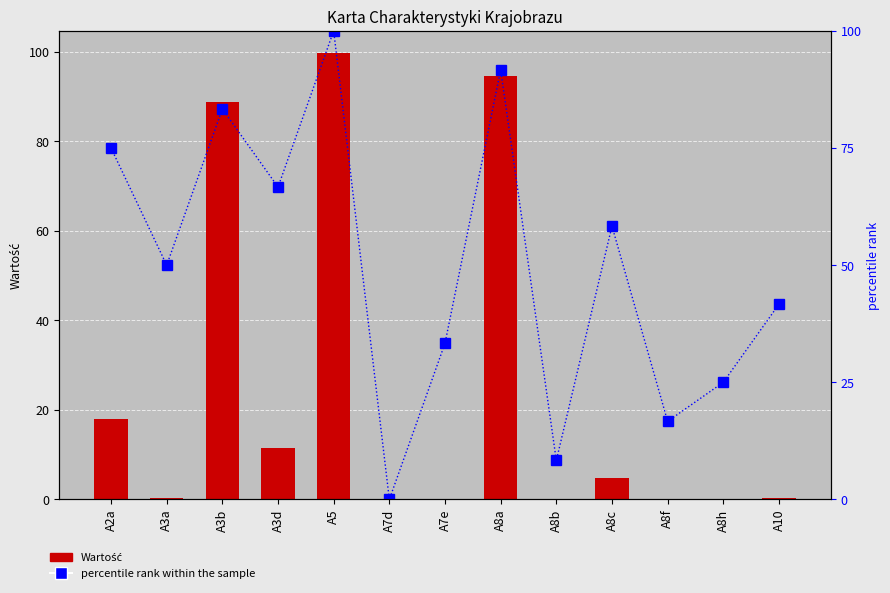

What is the total value across all series at A5?

199.7